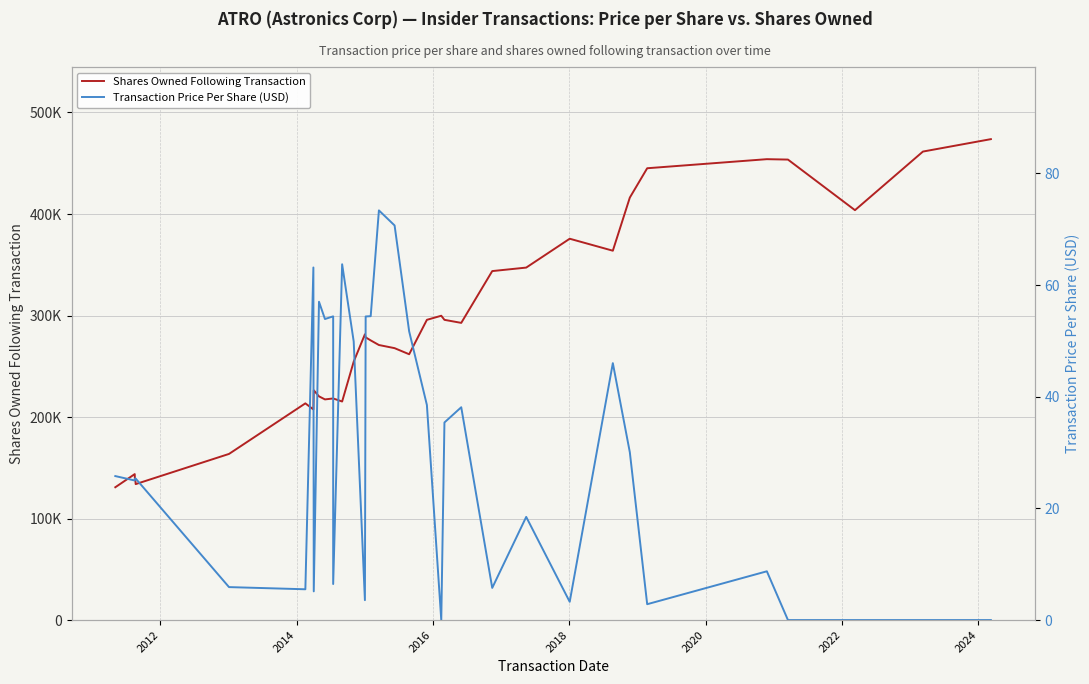

Which series has the widest spread of values?

Shares Owned Following Transaction